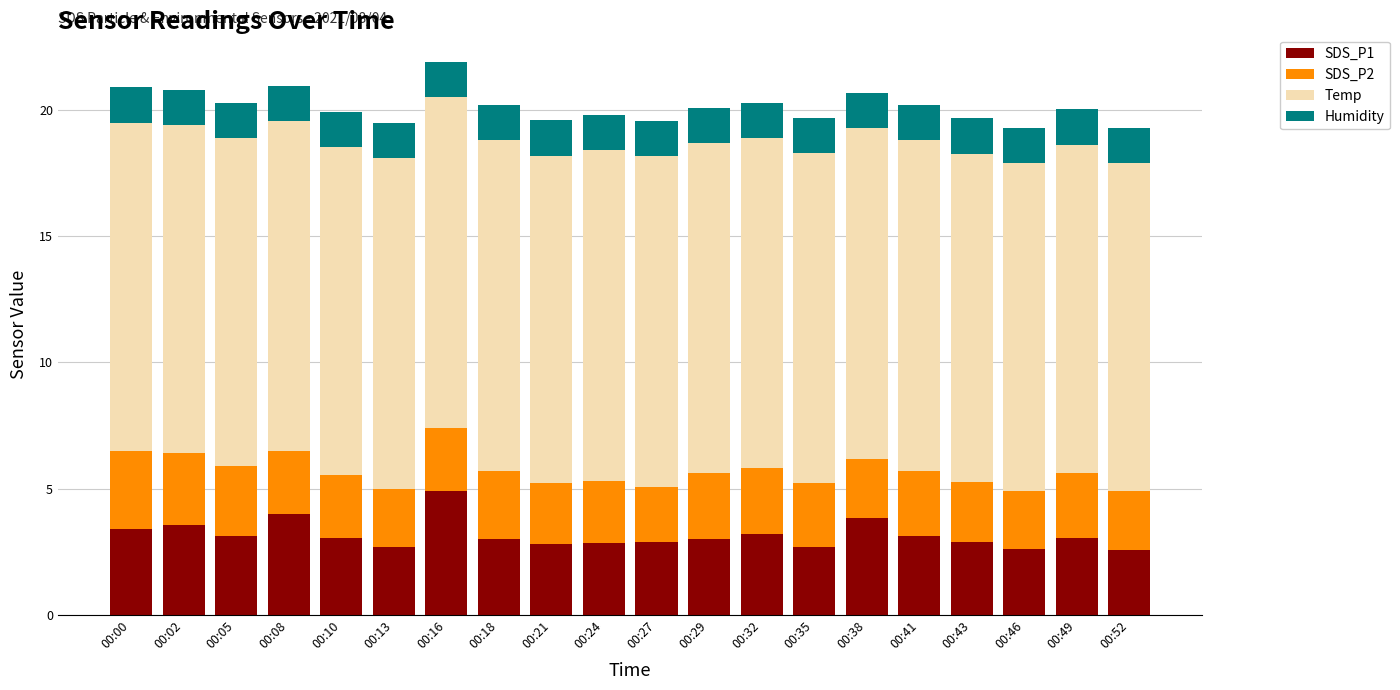

At which category is the sum across all series the highest?

00:16